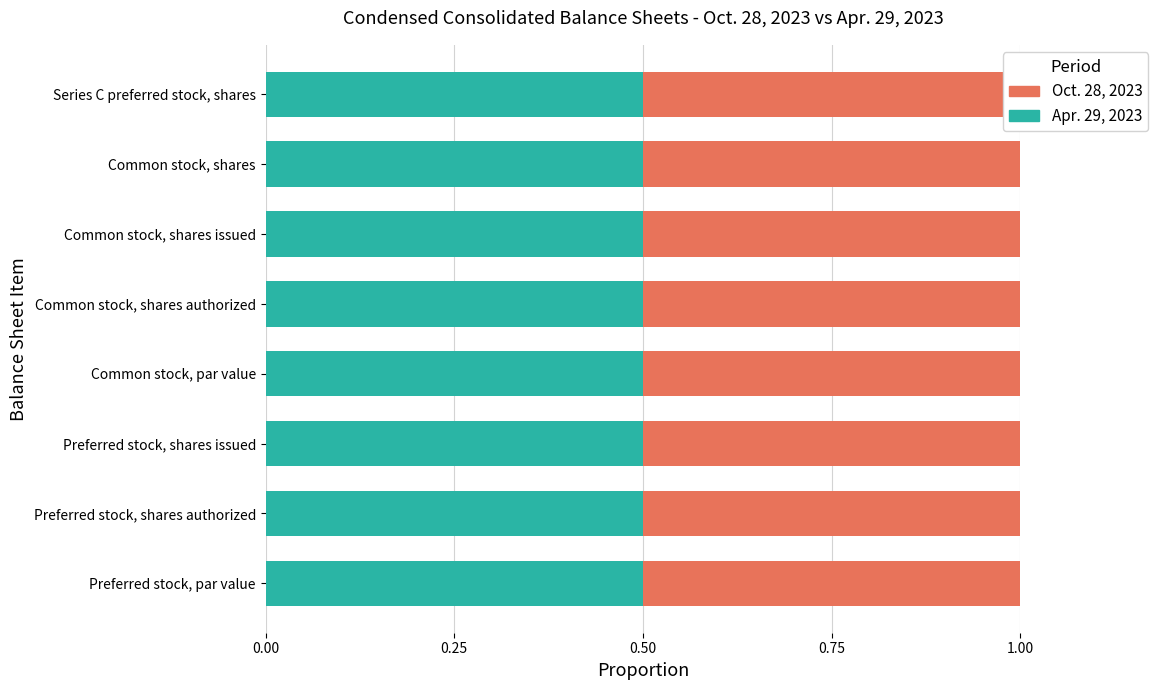

How many categories are shown in the chart?

8